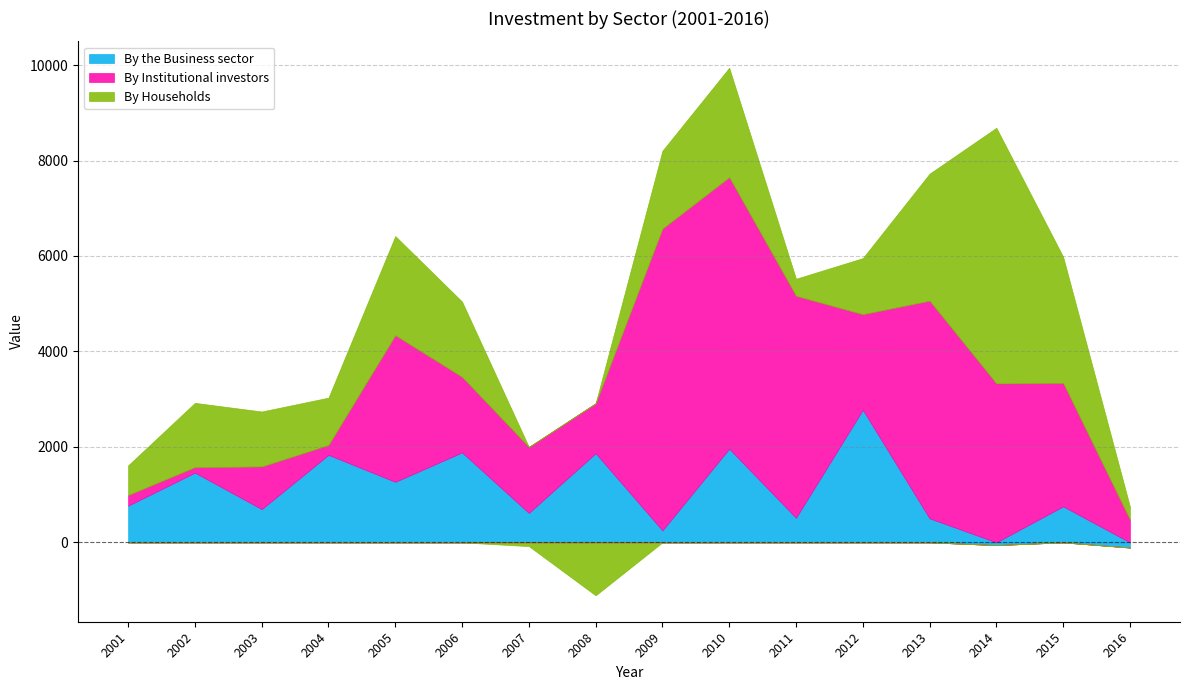

The By the Business sector series shows 754.0 at 2015. True or false?

True